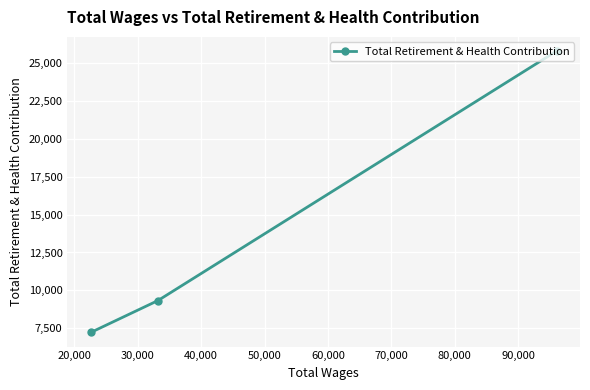

Count the number of categories in the chart.

3